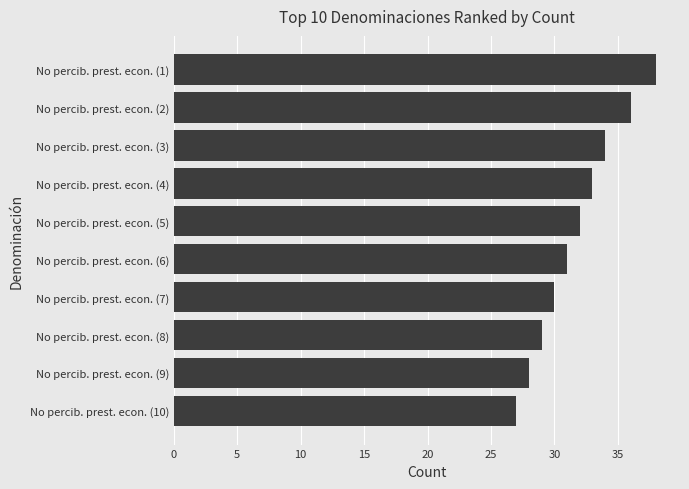

Rank the categories by value from lowest to highest.

No percib. prest. econ. (10), No percib. prest. econ. (9), No percib. prest. econ. (8), No percib. prest. econ. (7), No percib. prest. econ. (6), No percib. prest. econ. (5), No percib. prest. econ. (4), No percib. prest. econ. (3), No percib. prest. econ. (2), No percib. prest. econ. (1)